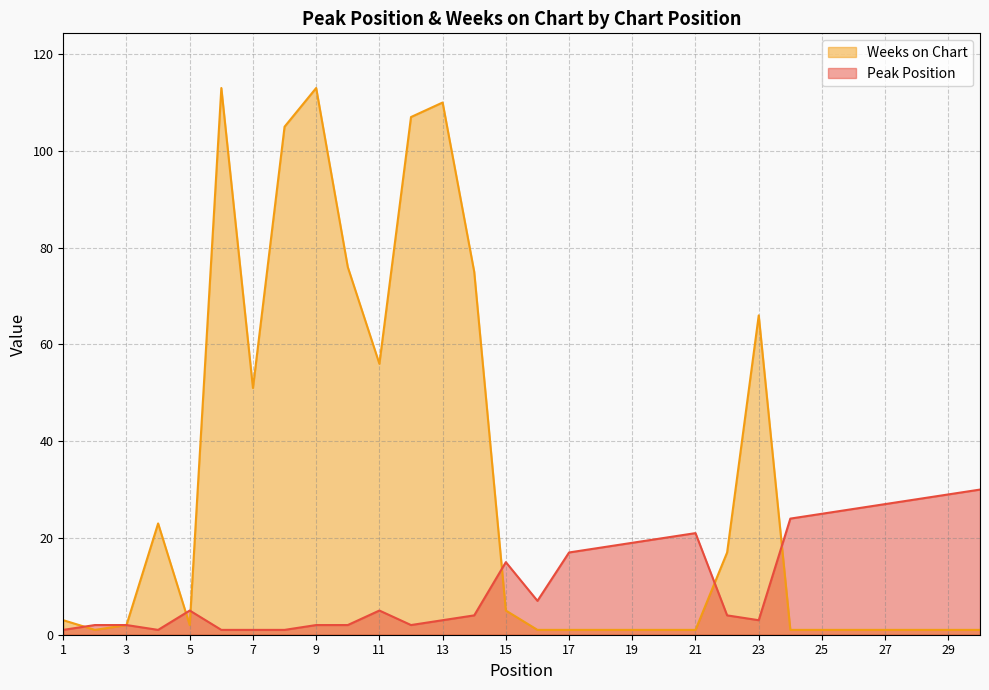

What is the minimum value for Weeks on Chart?

1